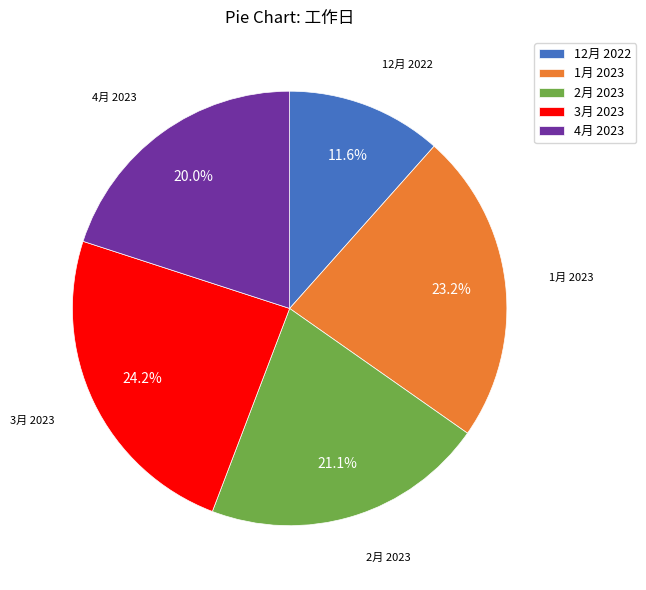

Is there a majority slice in this chart?

No